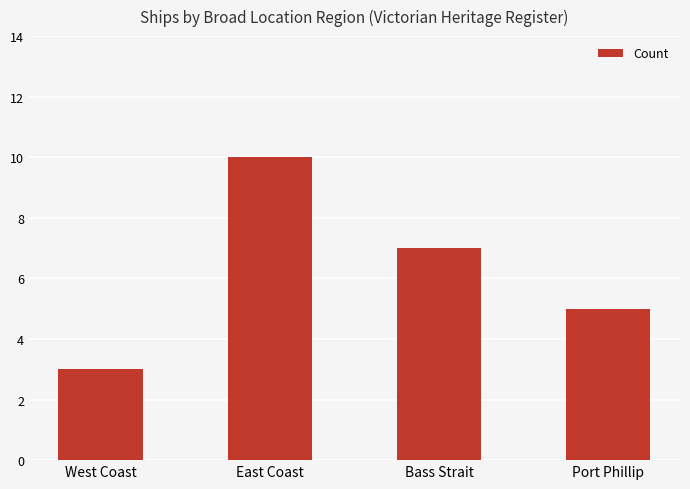

Are the bars grouped side by side (vs. stacked)?

No